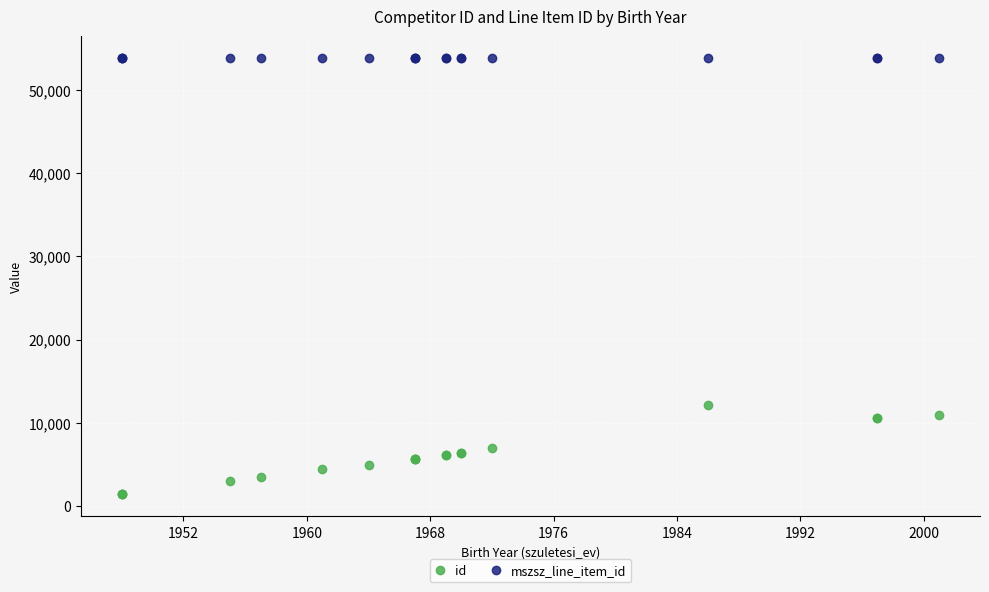

What is the smallest value displayed?

1369